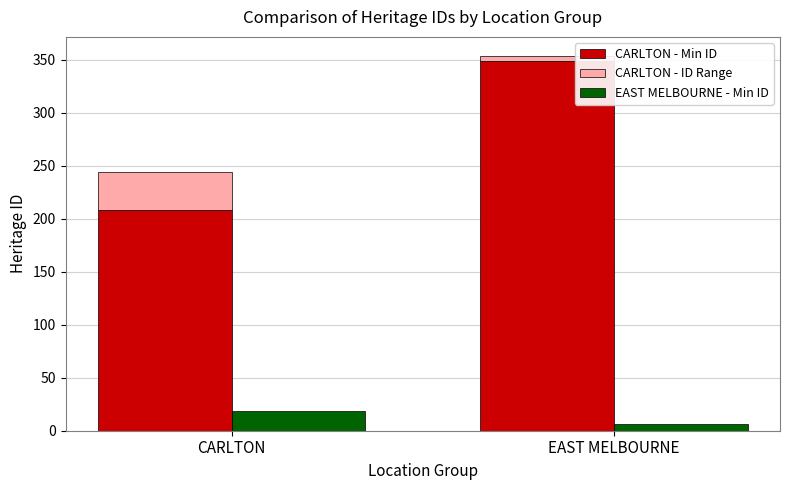

How many bars are there in total?

6